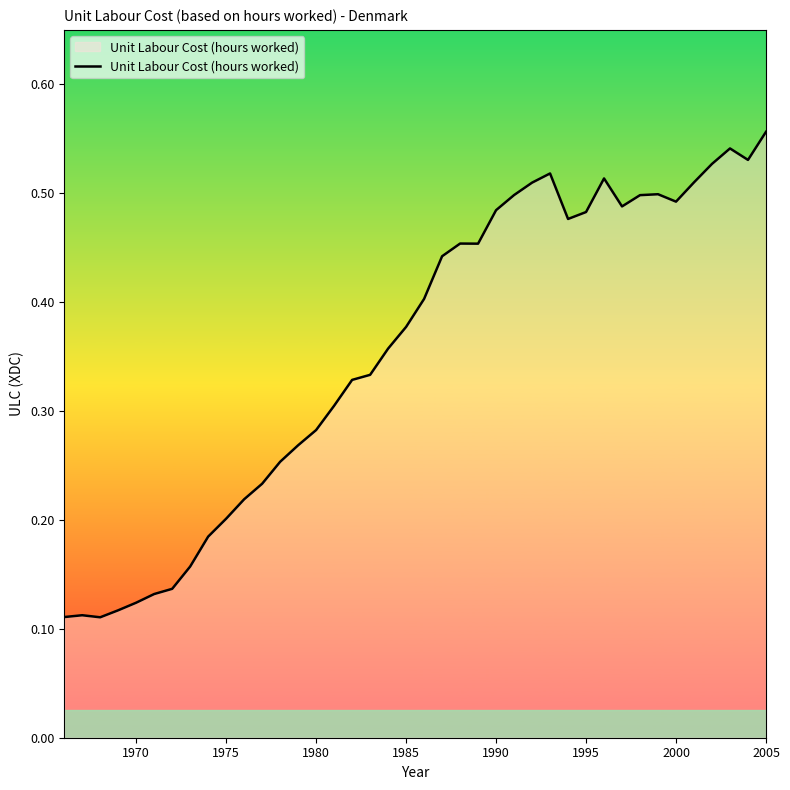

How many lines are shown in the chart?

1